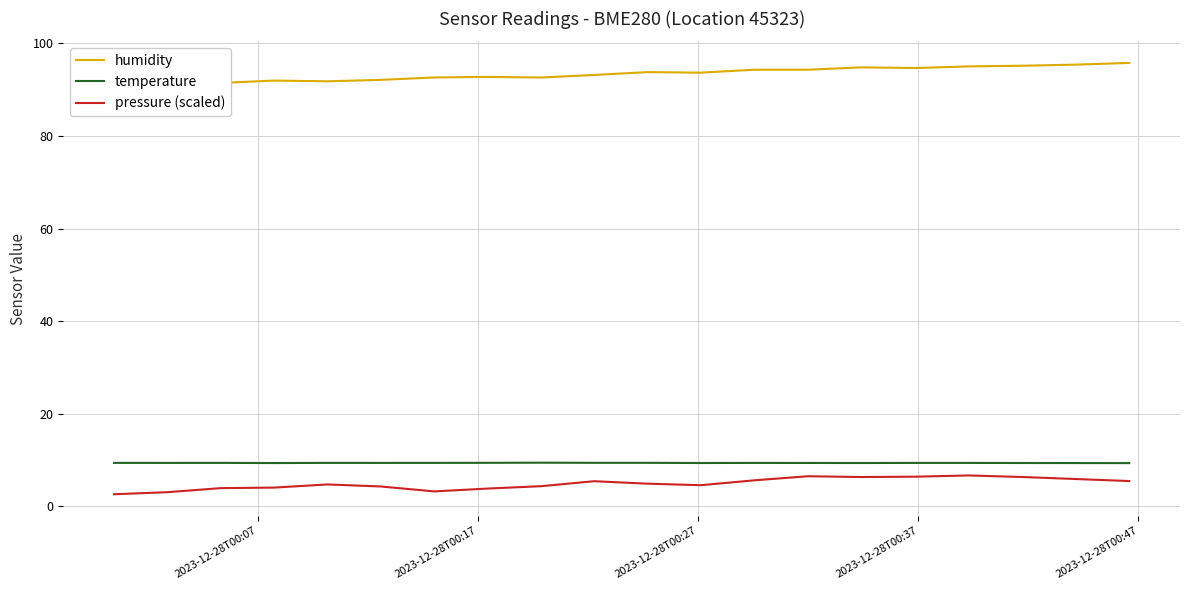

What is the maximum value for temperature?

9.4